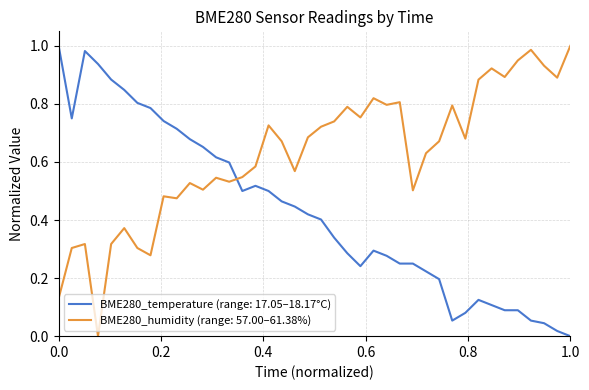

Which series has the largest total across all categories?

BME280_humidity (range: 57.00–61.38%)